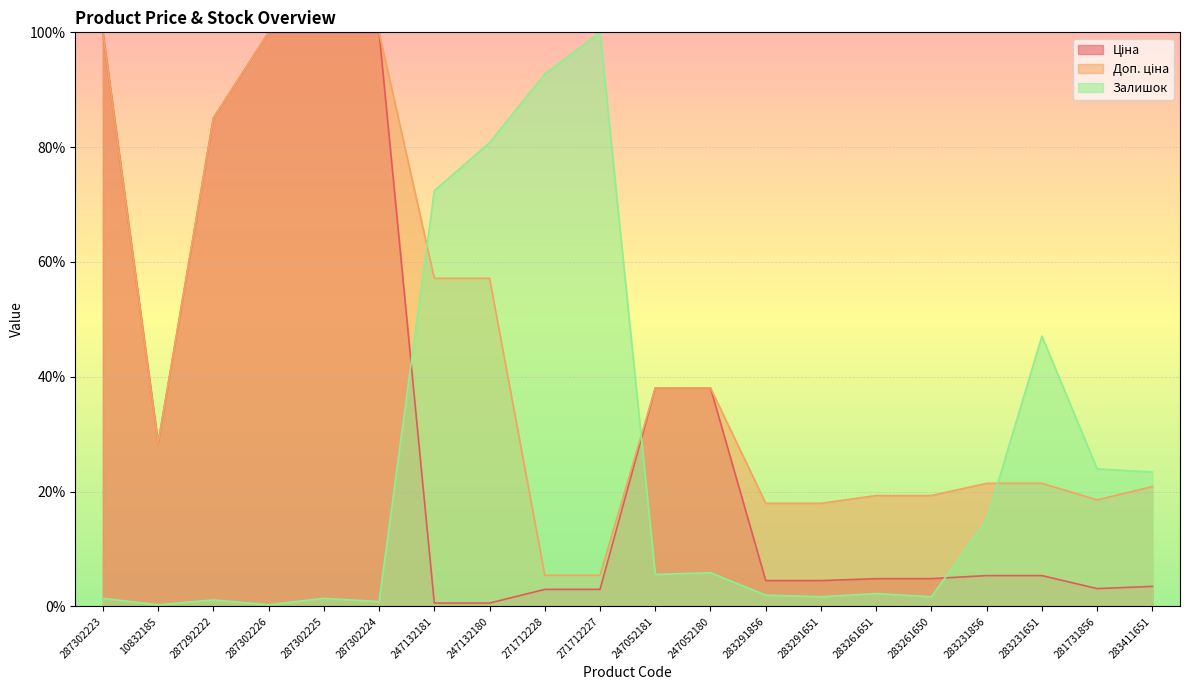

Which series ends up on top after the final intersection of Доп. ціна and Залишок?

Залишок